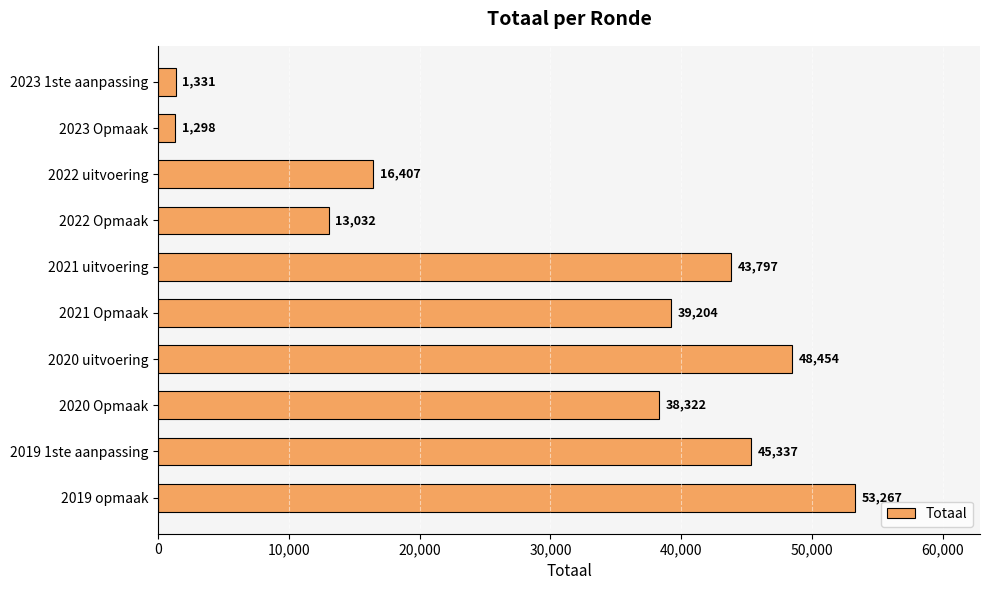

Reading top to bottom, transcribe all the data shown in this chart.

1331	1298	16407	13032	43797	39204	48454	38322	45337	53267